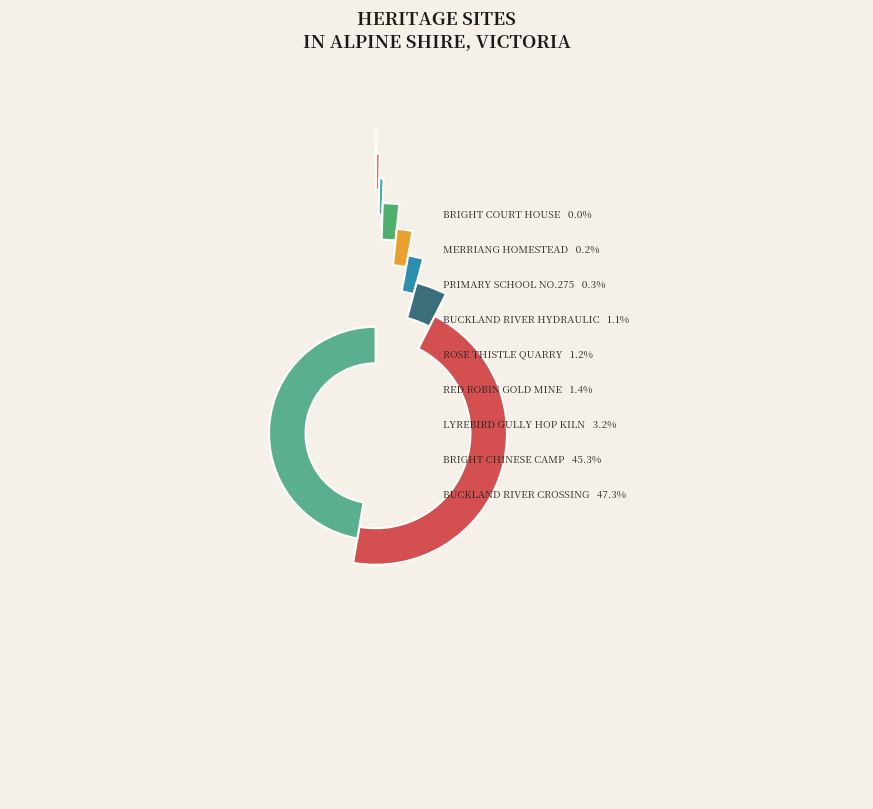

To the nearest percent, what is the combined percentage of BRIGHT CHINESE CAMP SITE and LYREBIRD GULLY HOP KILN?

49%